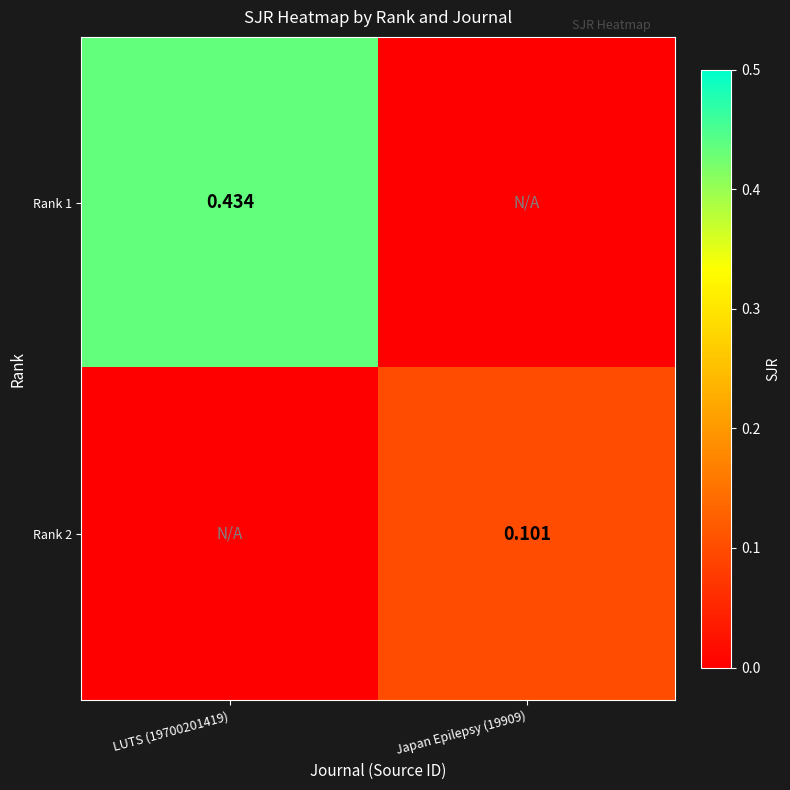

Is the value of Rank 2 at Japan Epilepsy (19909) greater than the value of Rank 1 at LUTS (19700201419)?

No